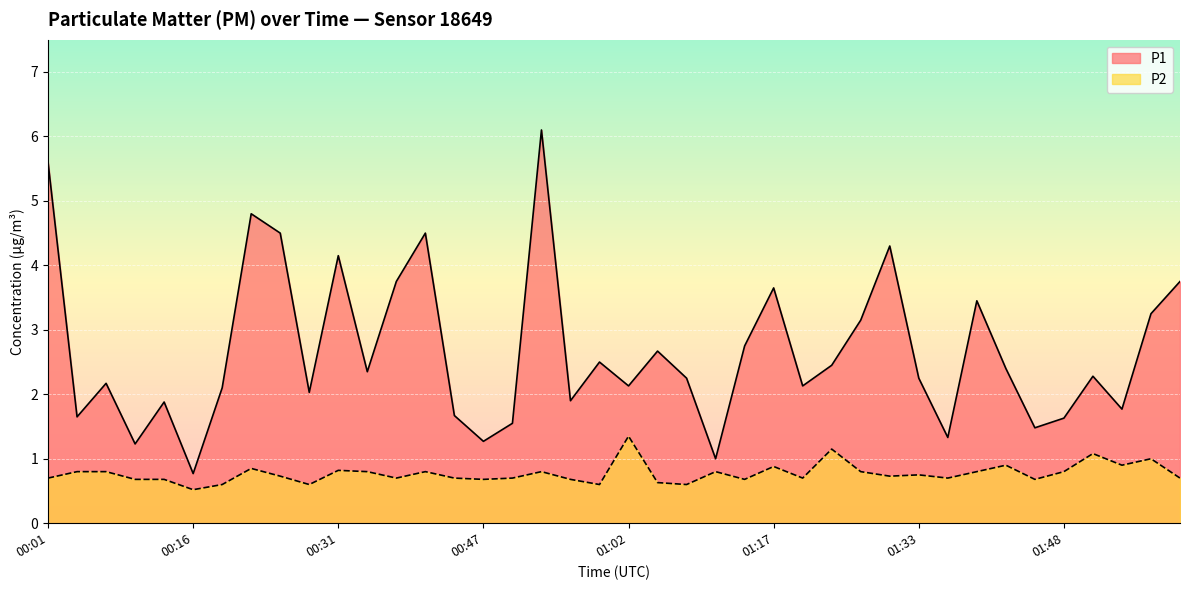

At which label does P1 first exceed 2?

00:01